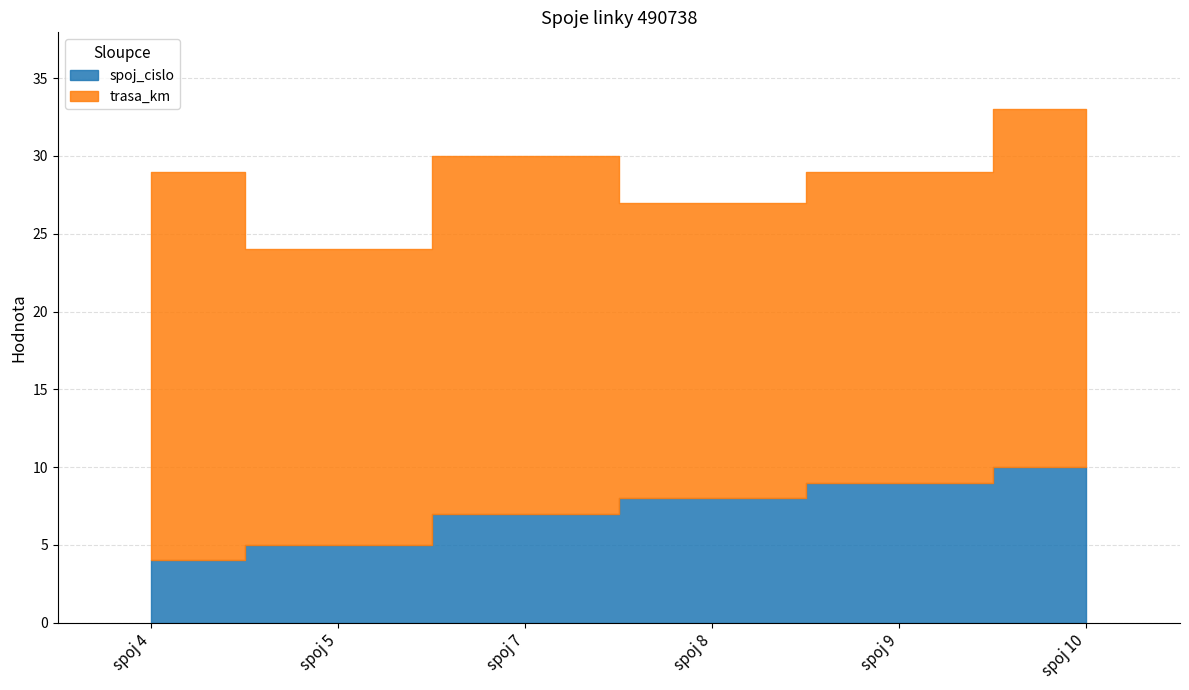

How many values in the spoj_cislo series exceed 8?

2